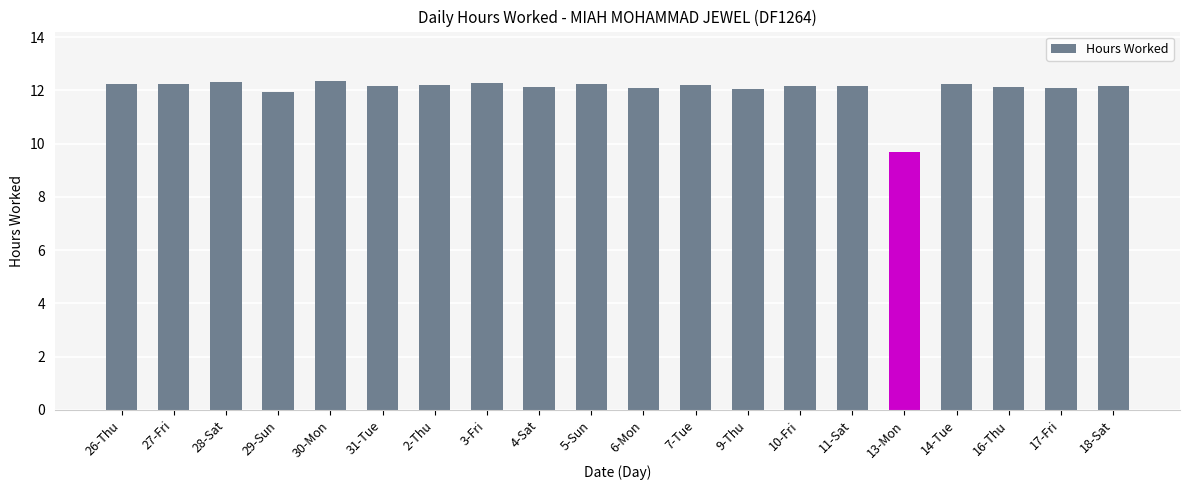

What is the ratio of the value at 31-Tue to the value at 2-Thu?

1.0